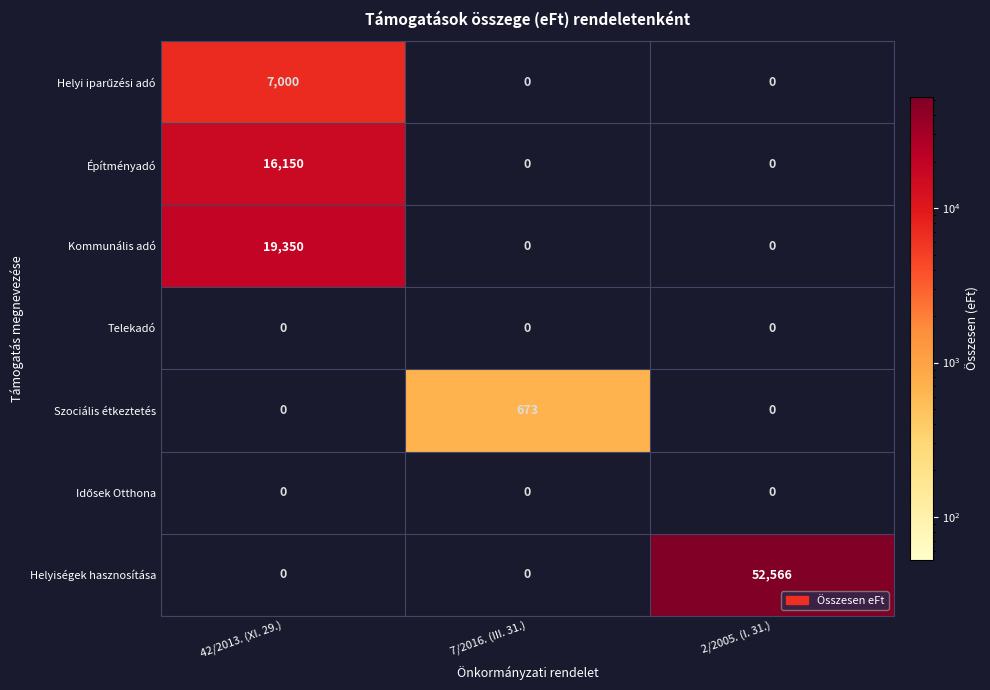

How many Szociális étkeztetés values are between 0 and 673?

3